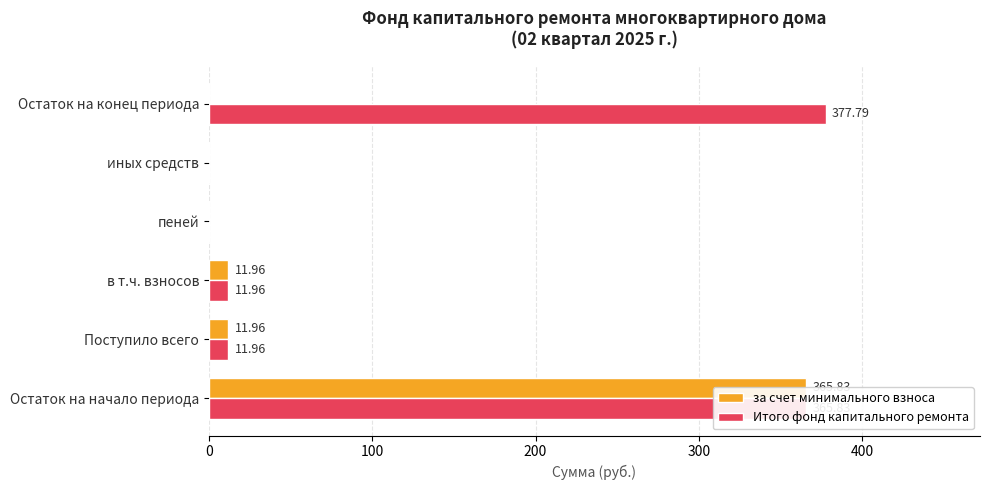

What is the maximum value shown in the chart?

377.8